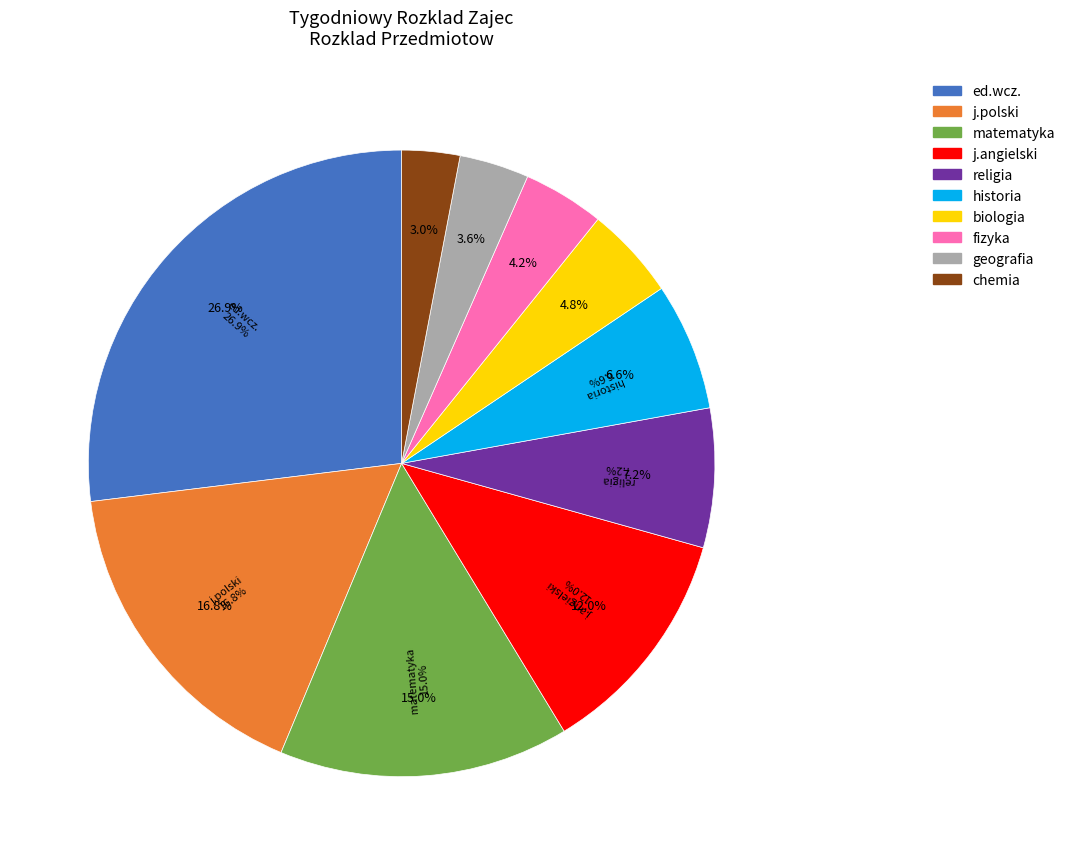

How many slices are in this pie chart?

10